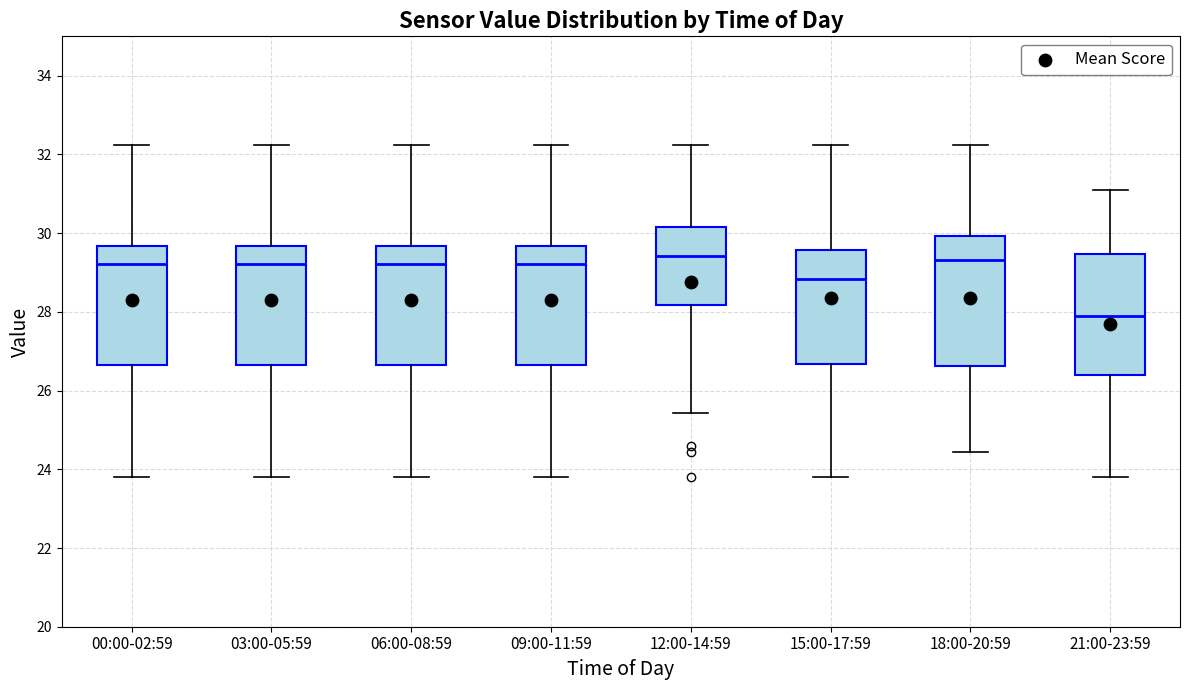

Reading left to right, transcribe this box plot: for each box, give where its median line is, the range the box spans, and where its two whiskers end, as read against the y-axis. The values are not printed on the chart, so give them approximately, as read against the axis.

00:00-02:59: median 29.2, box 26.6 to 29.6, whiskers 23.8 to 32.2
03:00-05:59: median 29.2, box 26.6 to 29.6, whiskers 23.8 to 32.2
06:00-08:59: median 29.2, box 26.6 to 29.6, whiskers 23.8 to 32.2
09:00-11:59: median 29.2, box 26.6 to 29.6, whiskers 23.8 to 32.2
12:00-14:59: median 29.4, box 28.2 to 30.2, whiskers 25.4 to 32.2
15:00-17:59: median 28.8, box 26.6 to 29.6, whiskers 23.8 to 32.2
18:00-20:59: median 29.4, box 26.6 to 30.0, whiskers 24.4 to 32.2
21:00-23:59: median 27.8, box 26.4 to 29.4, whiskers 23.8 to 31.2